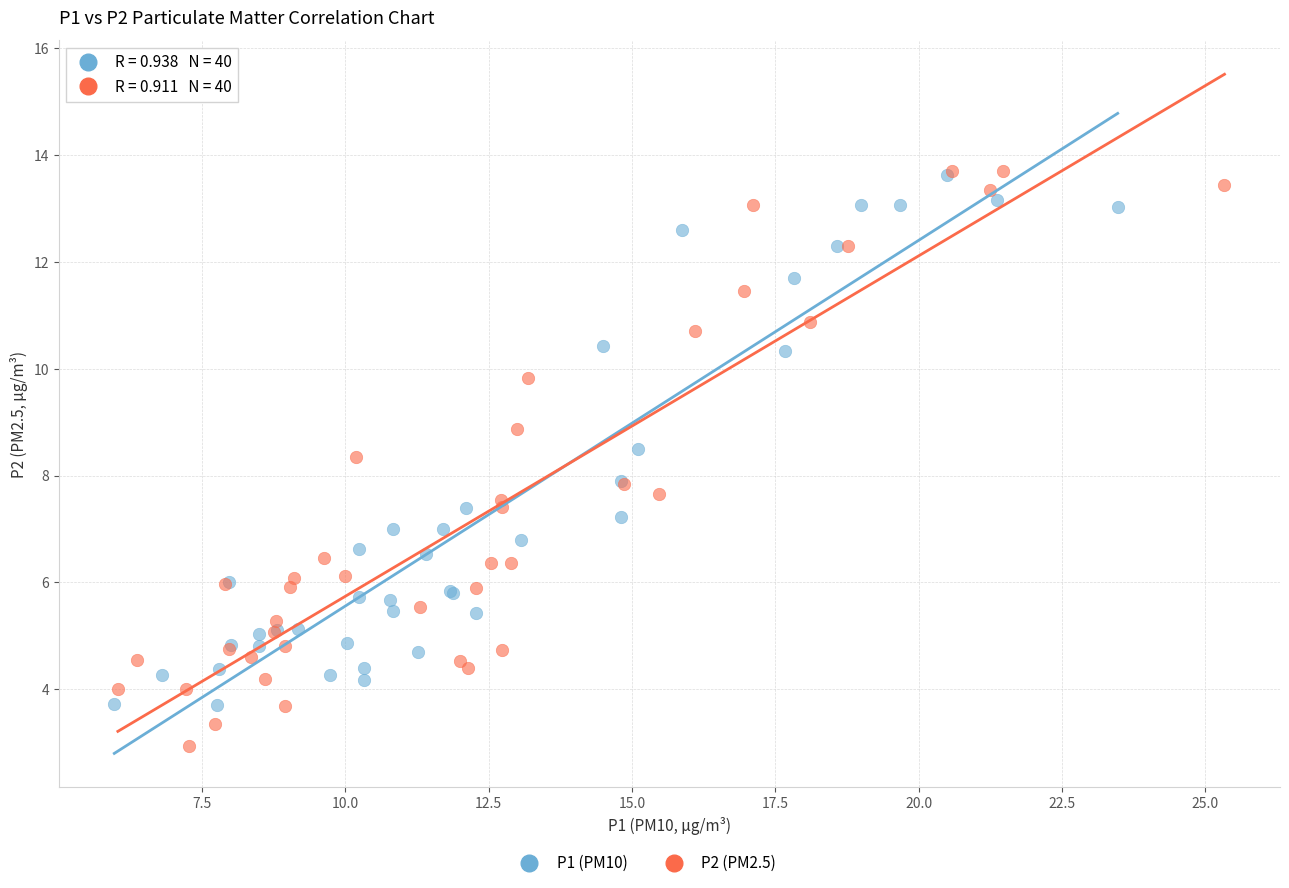

Which series has the widest spread of Y values?

P2 (PM2.5)